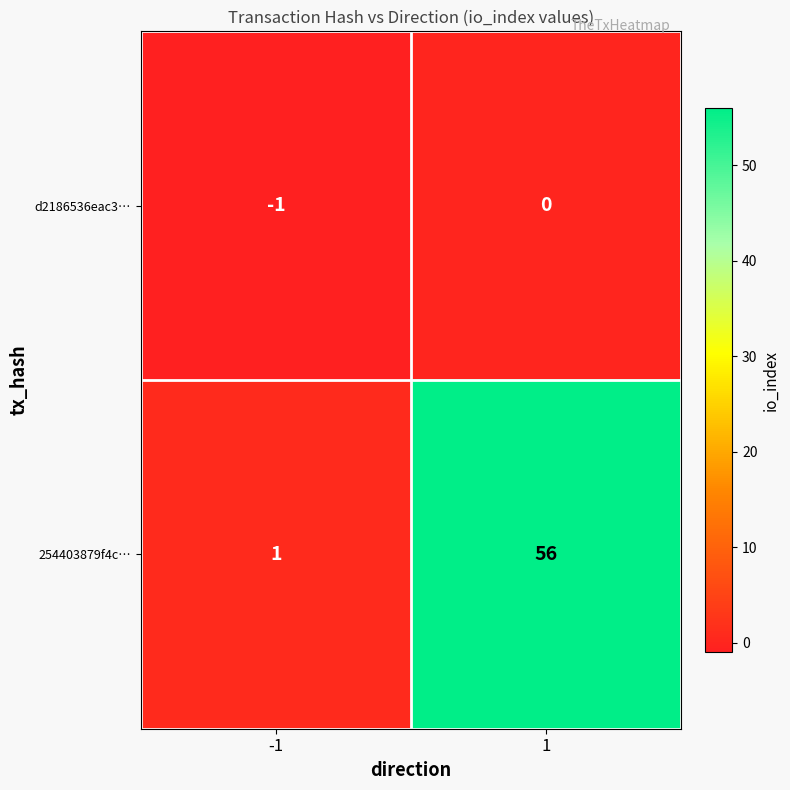

At -1, list the series in order from smallest to largest.

d2186536eac3…, 254403879f4c…